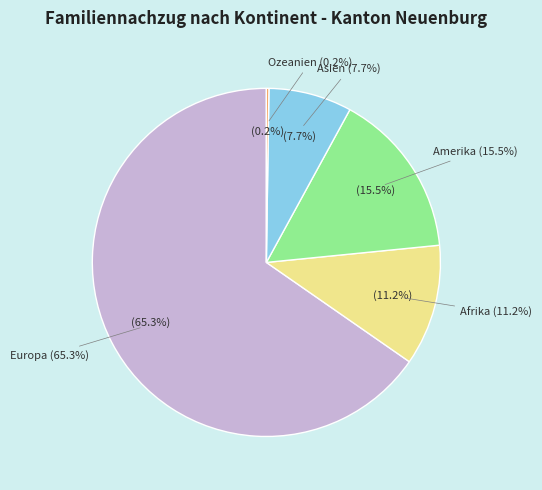

Rank the categories by value from lowest to highest.

Ozeanien, Asien, Afrika, Amerika, Europa